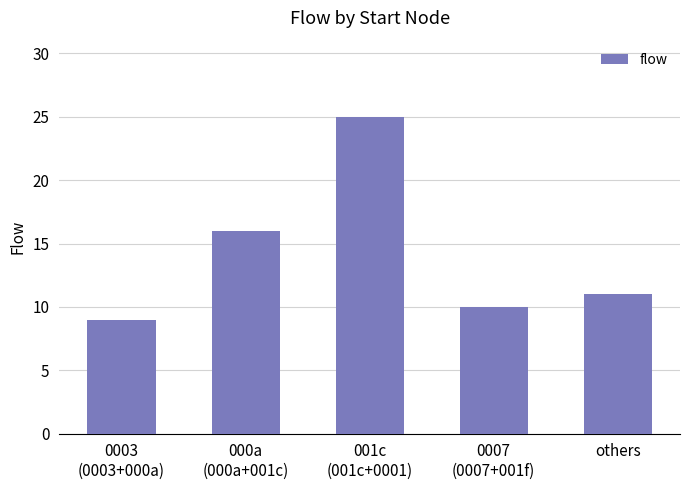

How many bars are there in total?

5